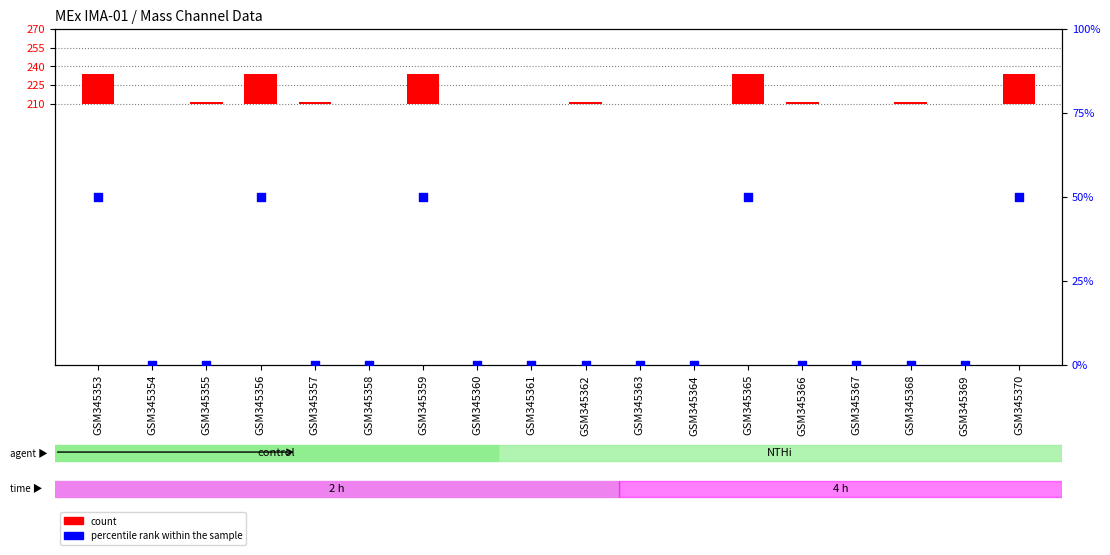

What is the total value across all series at GSM345353?

74